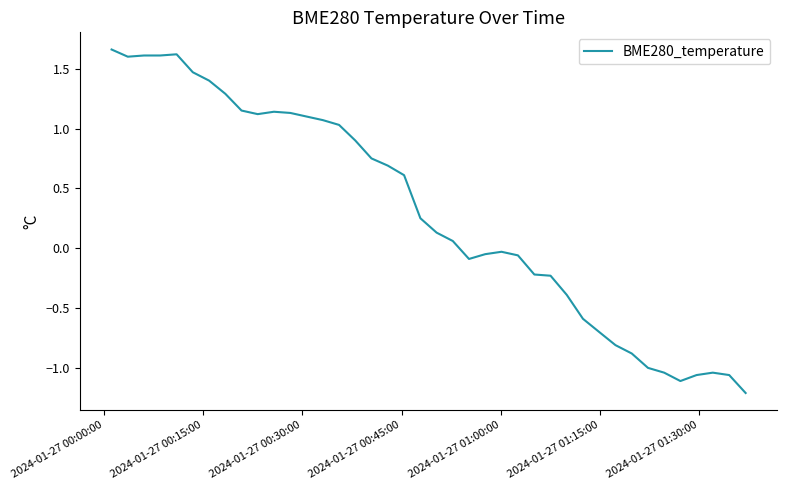

How many series are shown in this chart?

1